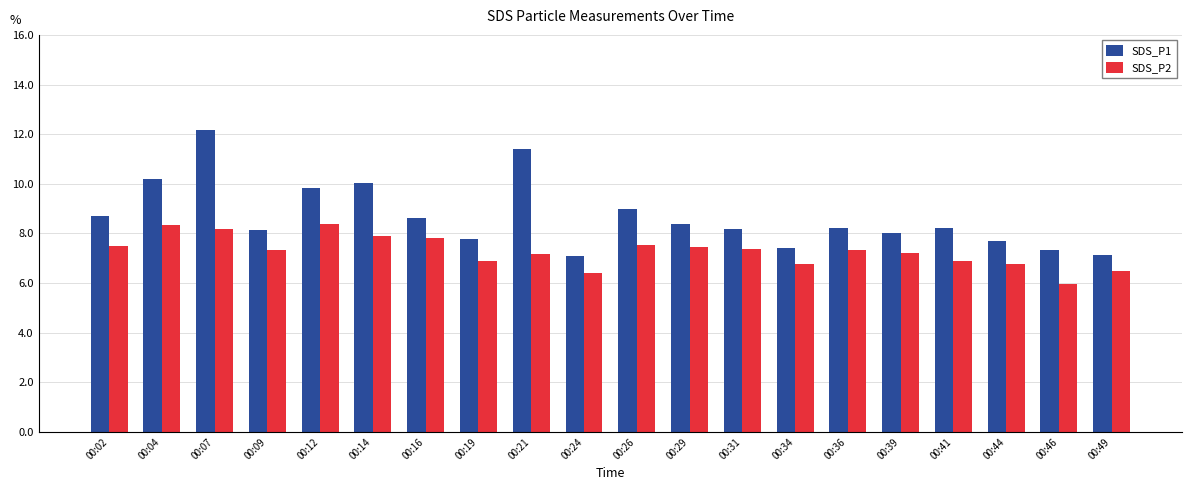

What is the value of the SDS_P1 bar at the 20th from the left?

7.1